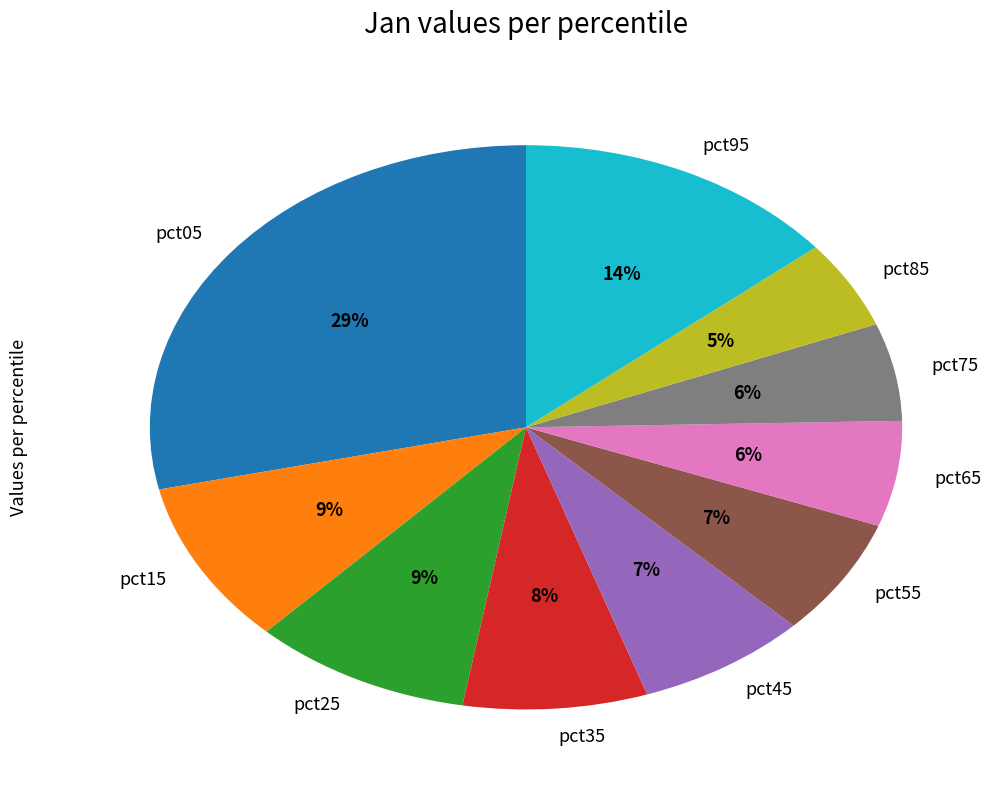

What is the largest slice in the pie chart?

pct05